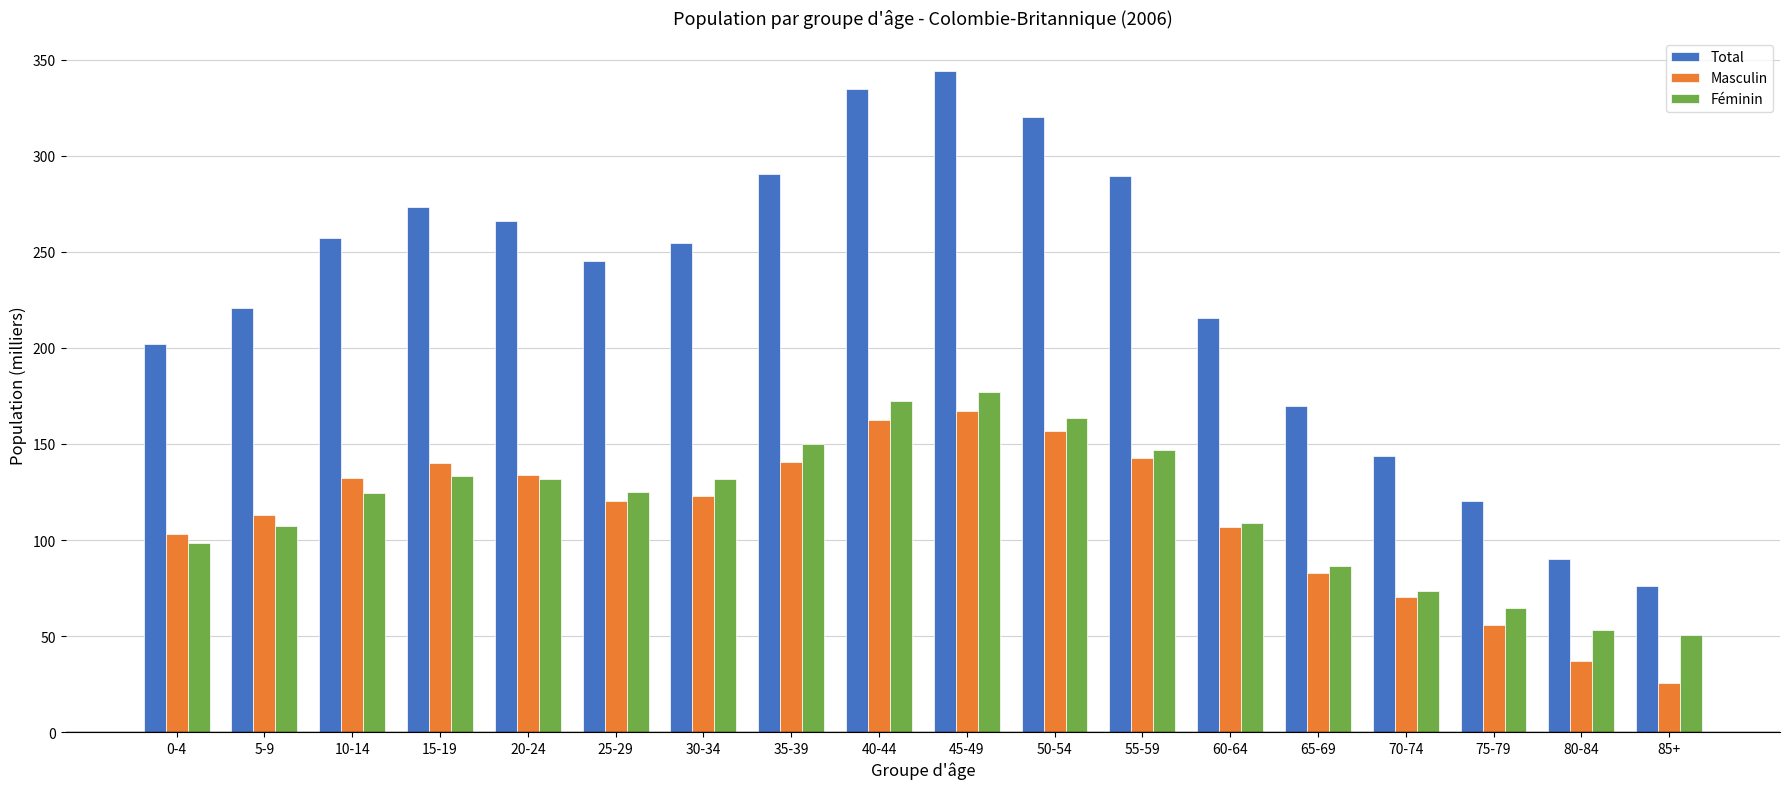

Is the value of Féminin at 30-34 greater than the value of Masculin at 50-54?

No